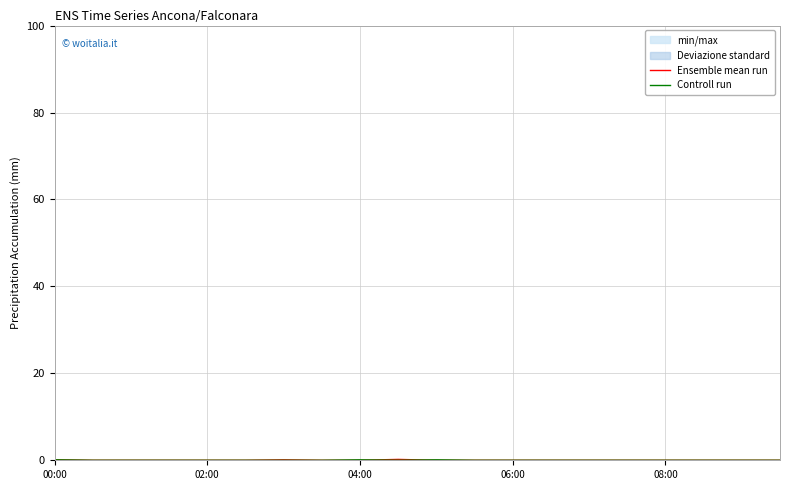

How many data points in Controll run are above 0?

3